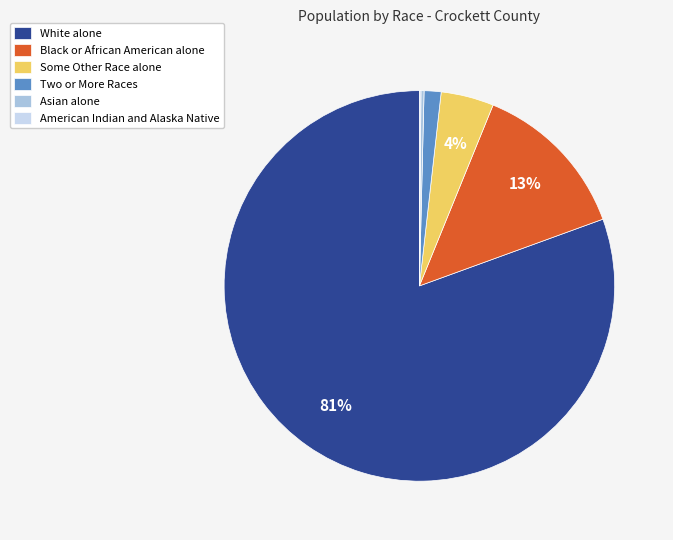

The Two or More Races slice represents 1% of the pie. True or false?

True